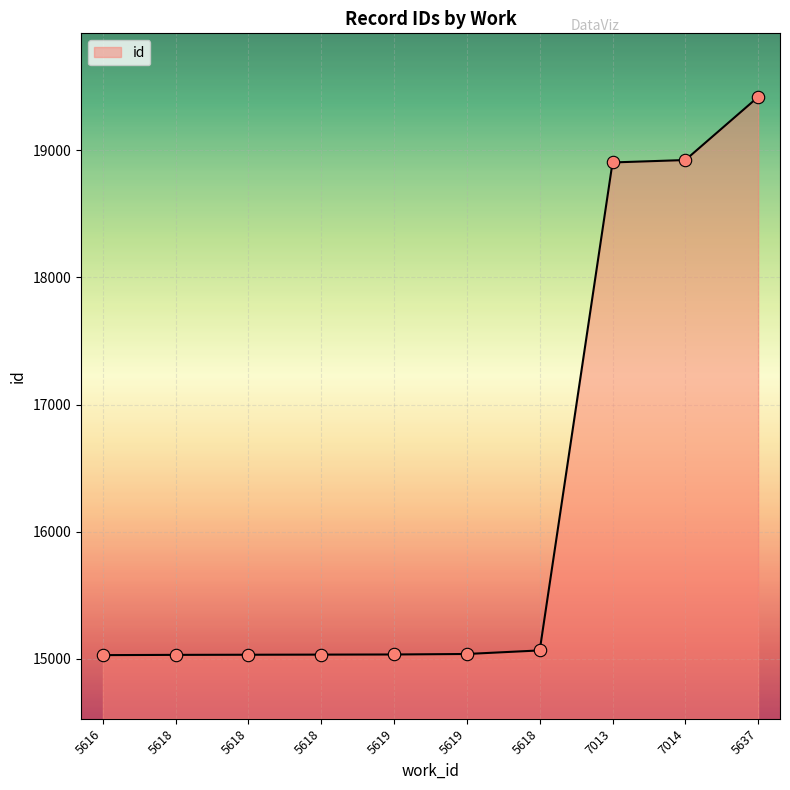

How many lines are shown in the chart?

1